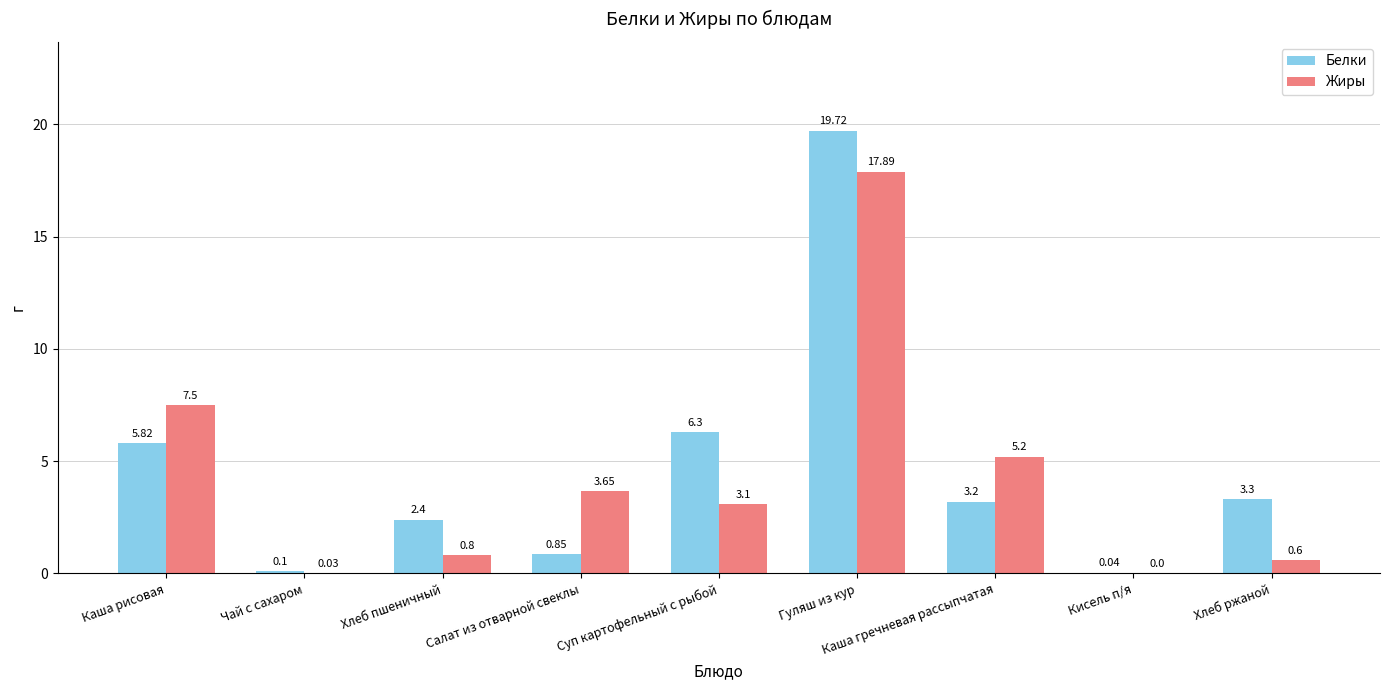

How many values in the Белки series exceed 3?

5